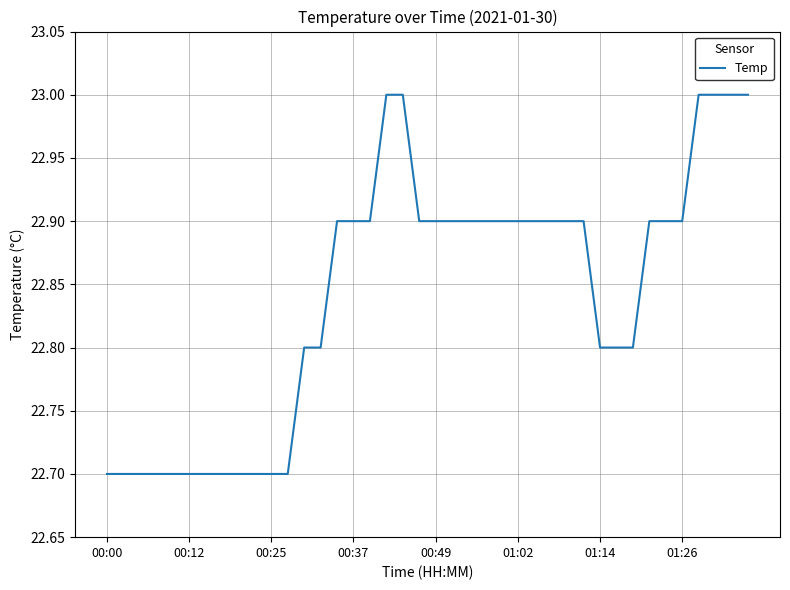

What is the minimum value shown in the chart?

22.7